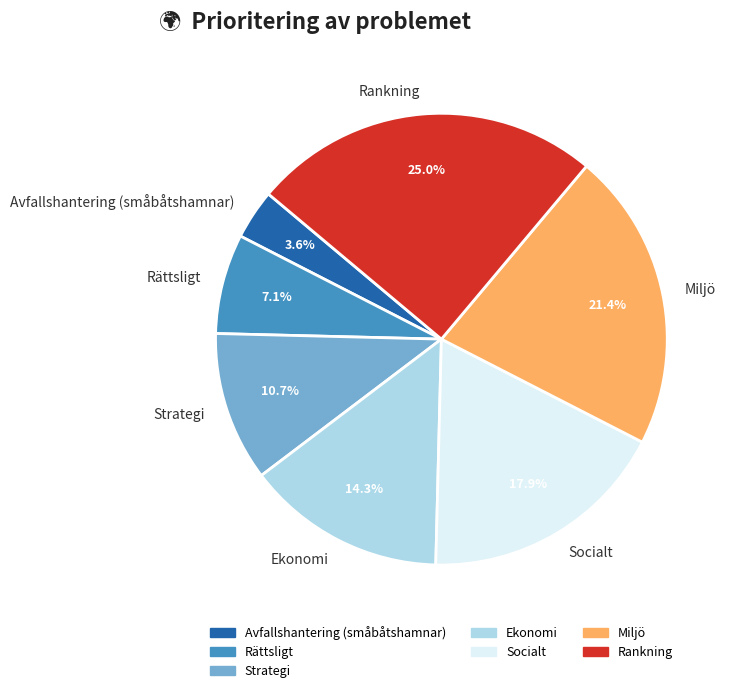

Does Rankning represent more than half of the total?

No